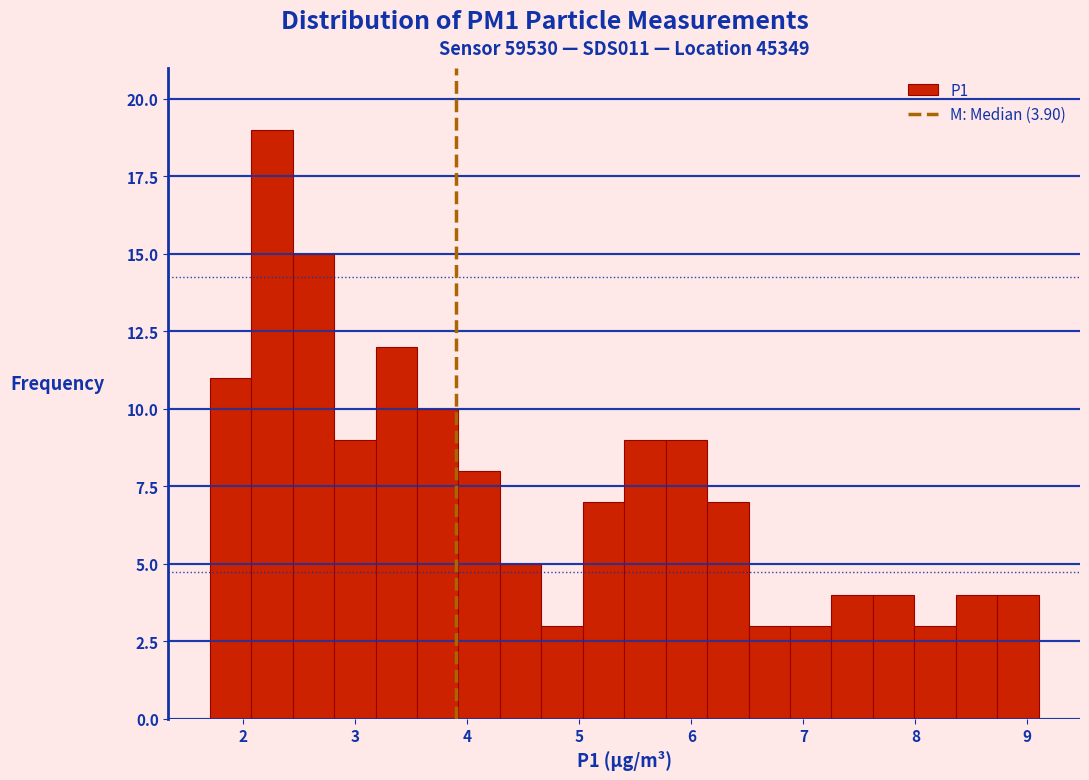

Read against the x-axis, roughly where is the centre of the tallest bar?

2.3